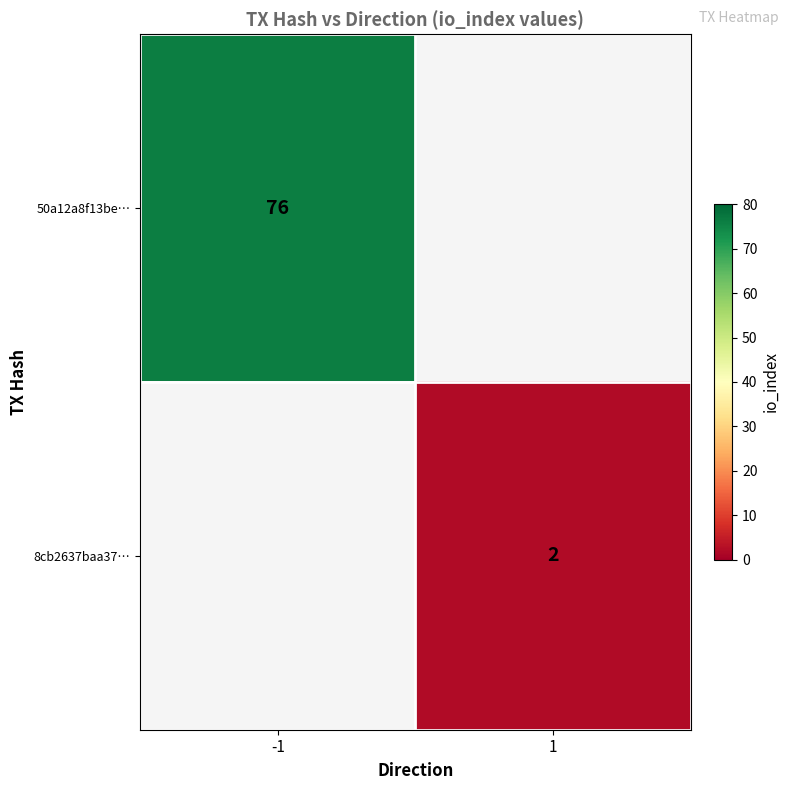

The 50a12a8f13be… series shows 26 at -1. True or false?

False